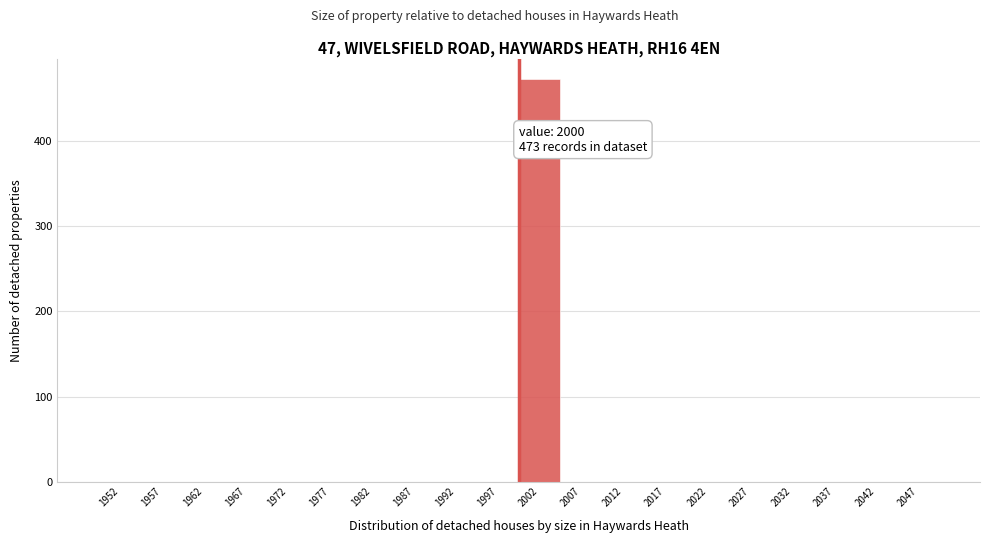

Which range on the x-axis has the tallest bar?

1999.9 to 2004.9